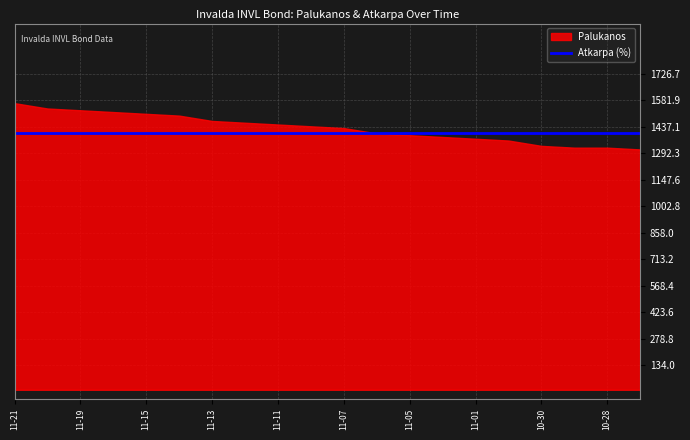

What position from the right is 2024-11-11?

12